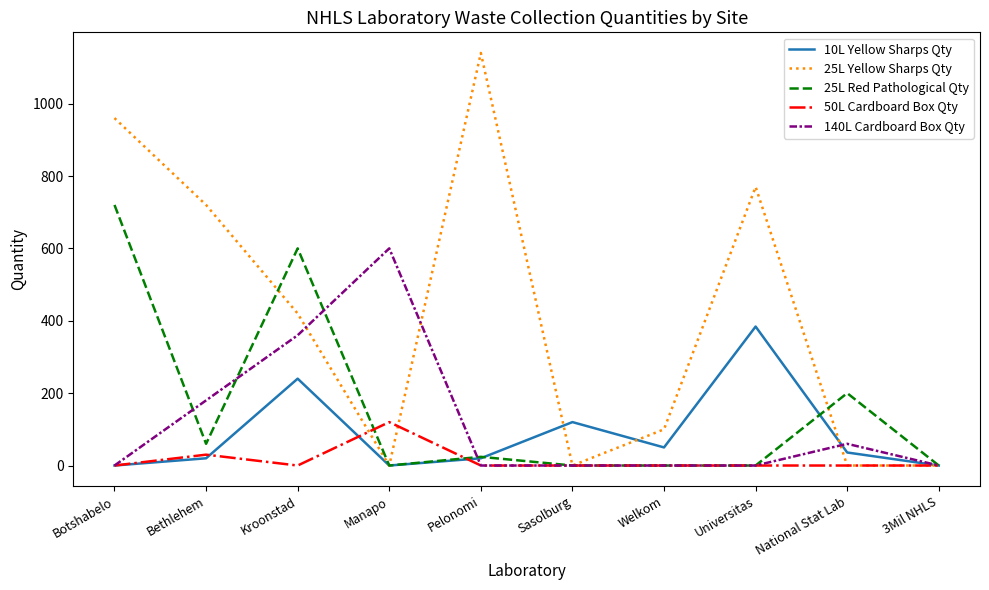

List the series in order of their peak value, lowest first.

50L Cardboard Box Qty, 10L Yellow Sharps Qty, 140L Cardboard Box Qty, 25L Red Pathological Qty, 25L Yellow Sharps Qty